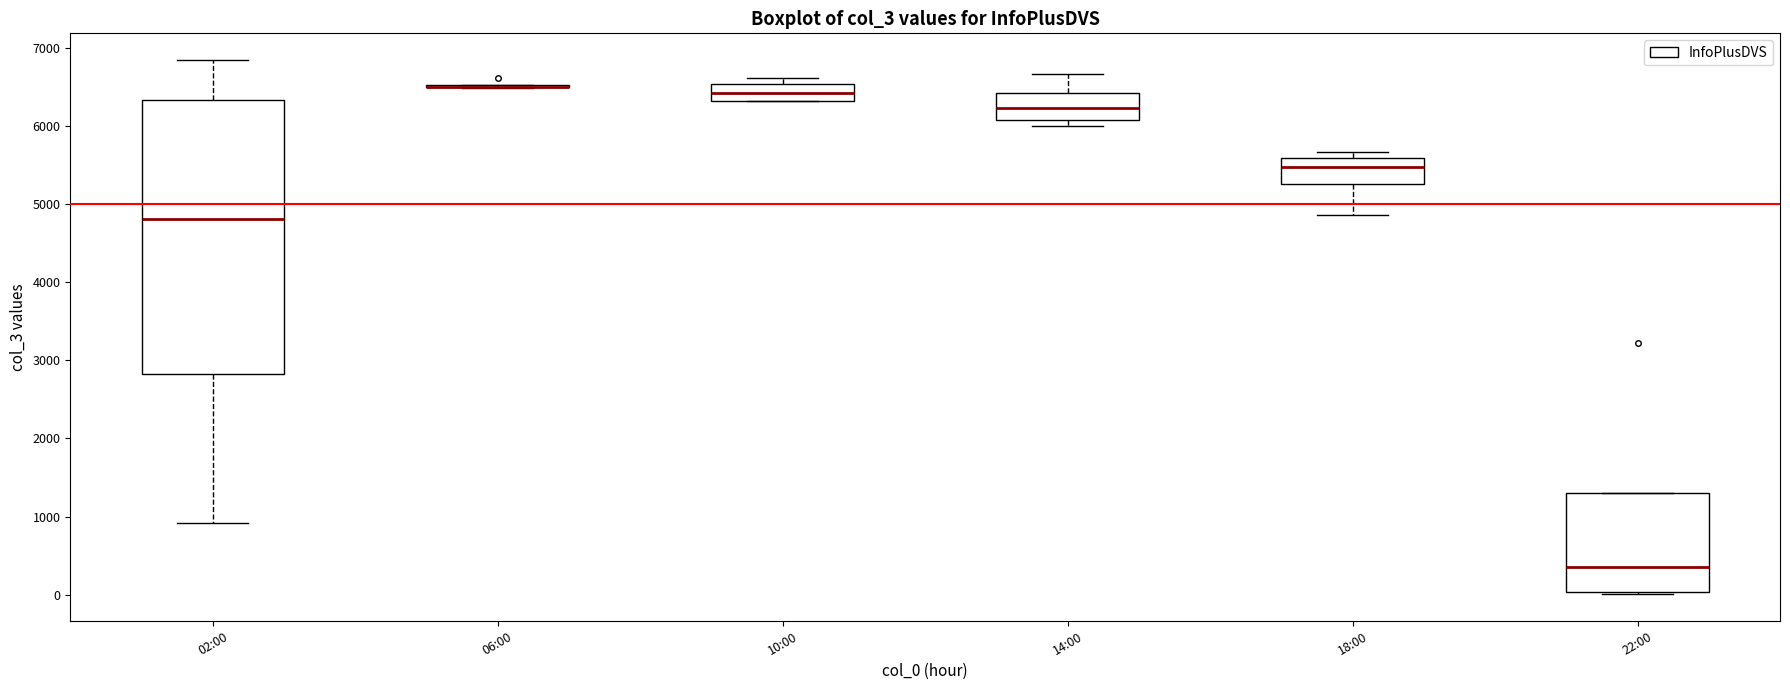

Comparing the boxes themselves (not the whiskers), which one is the tallest?

02:00